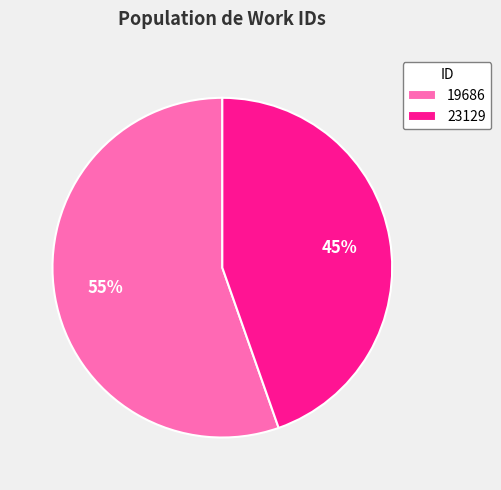

Is the sum of 19686 and 23129 greater than half?

Yes